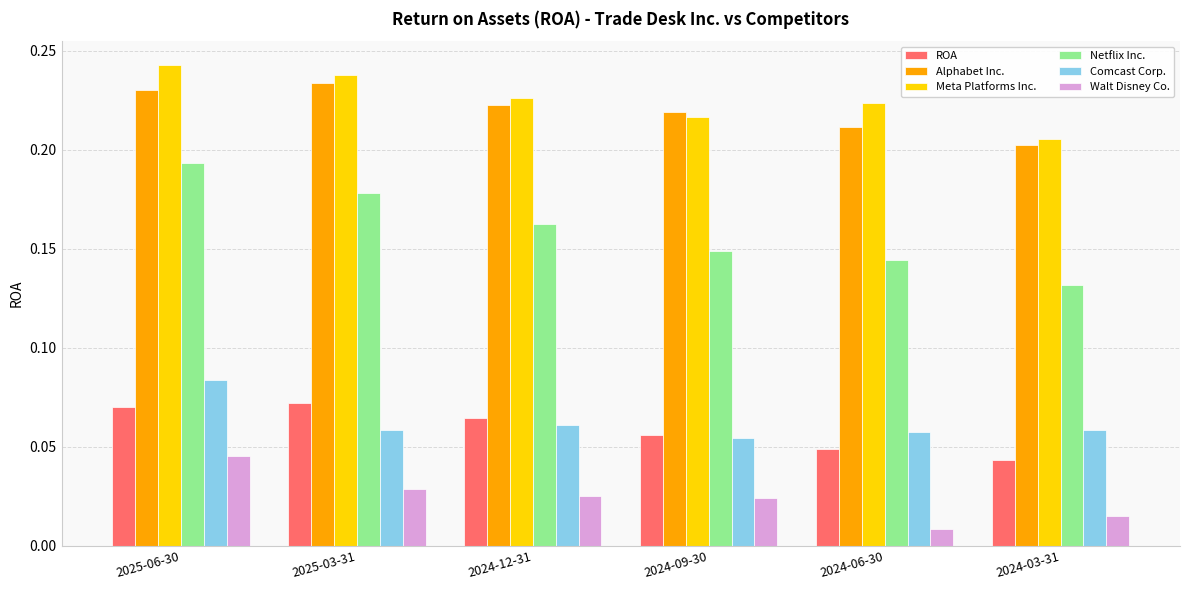

What position from the right is 2025-06-30?

6